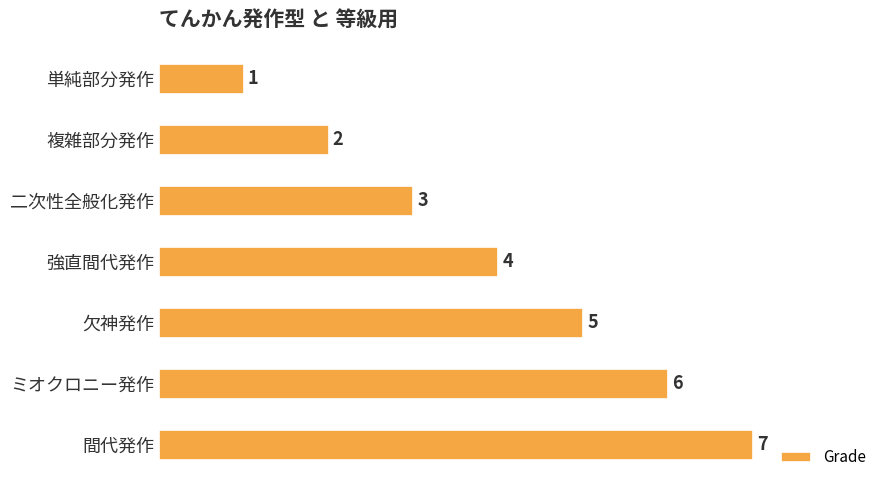

What value does the data have at ミオクロニー発作?

6